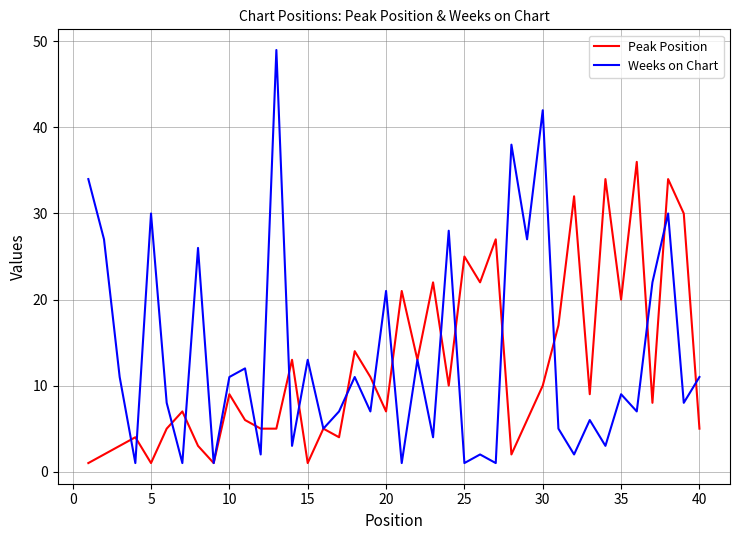

List the series in order of their peak value, highest first.

Weeks on Chart, Peak Position